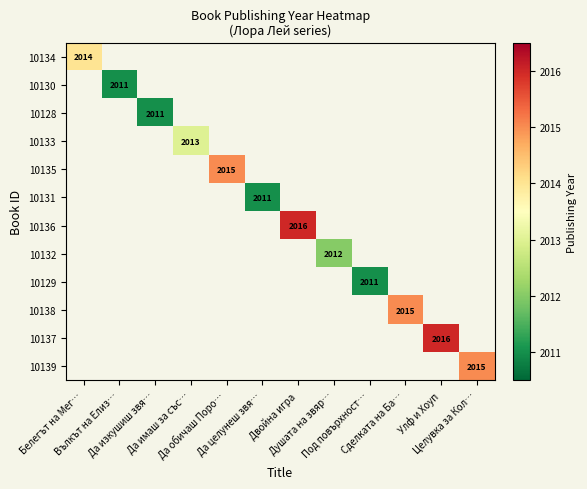

Is the value of 10139 at Улф и Хоуп greater than the value of 10129 at Да целунеш звя…?

No